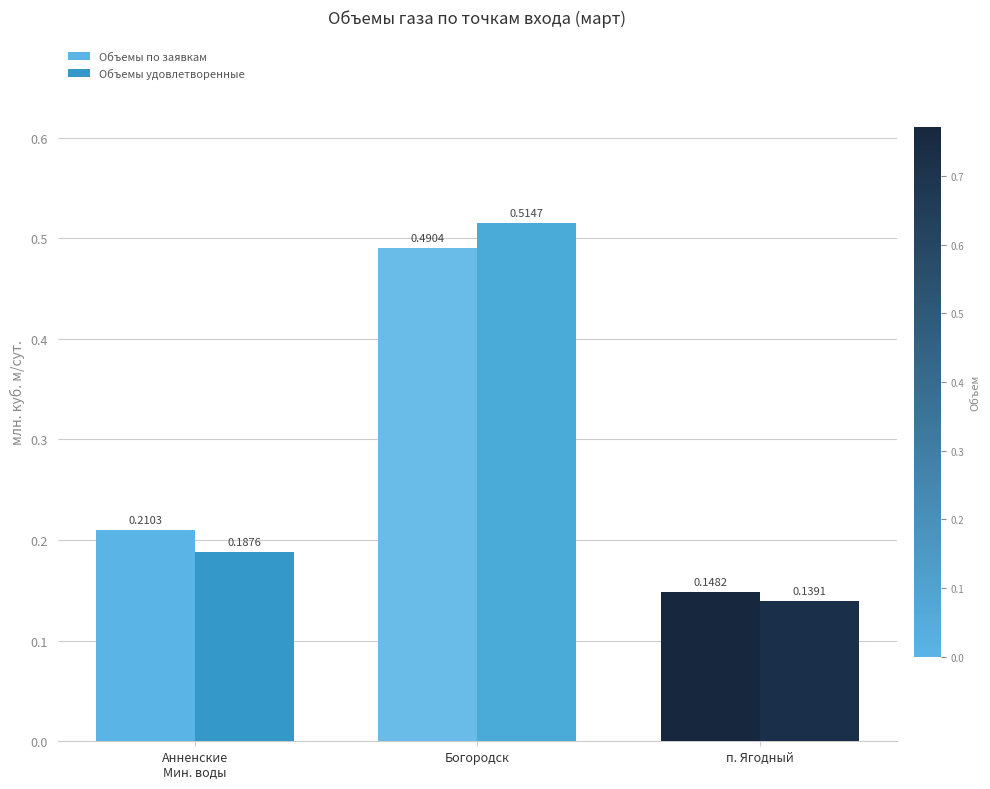

Where is Объемы удовлетворенные nearest to the value 0?

п. Ягодный